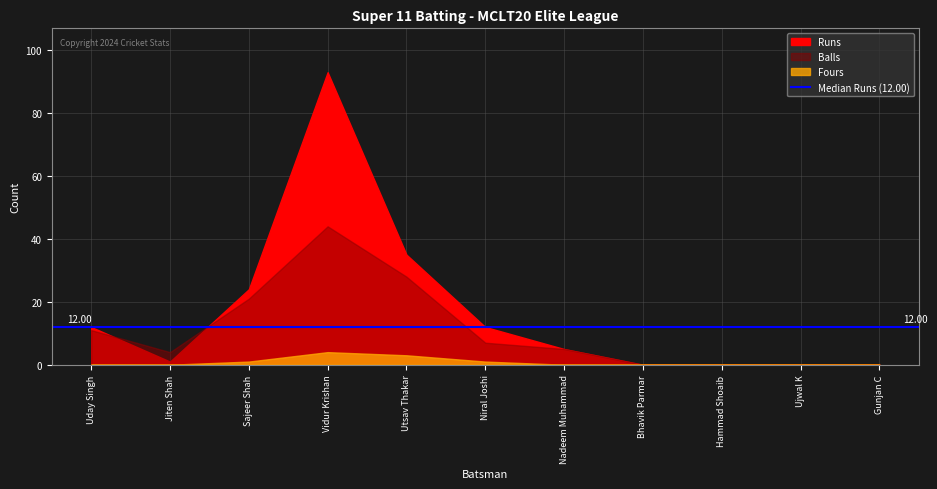

At which category is the sum across all series the highest?

Vidur Krishan